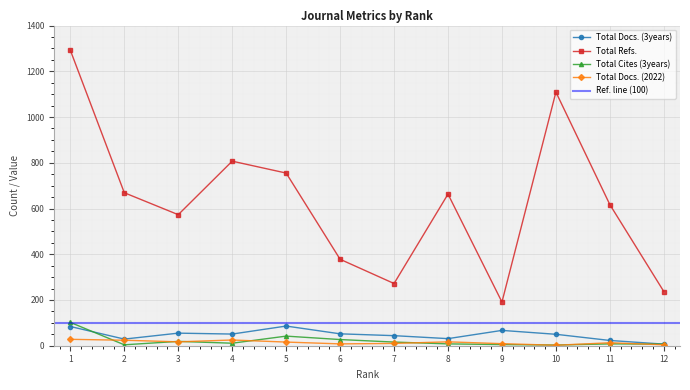

Between 8 and 2, which is larger?

8